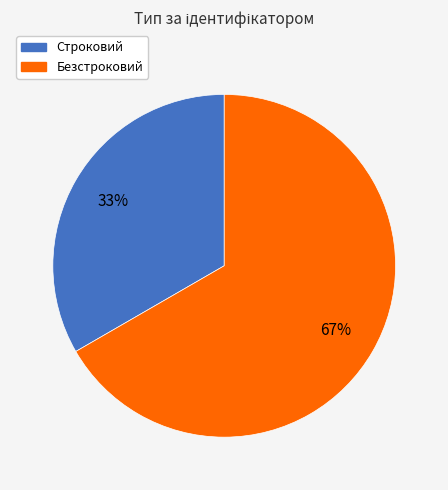

Does any single category account for the majority?

Yes